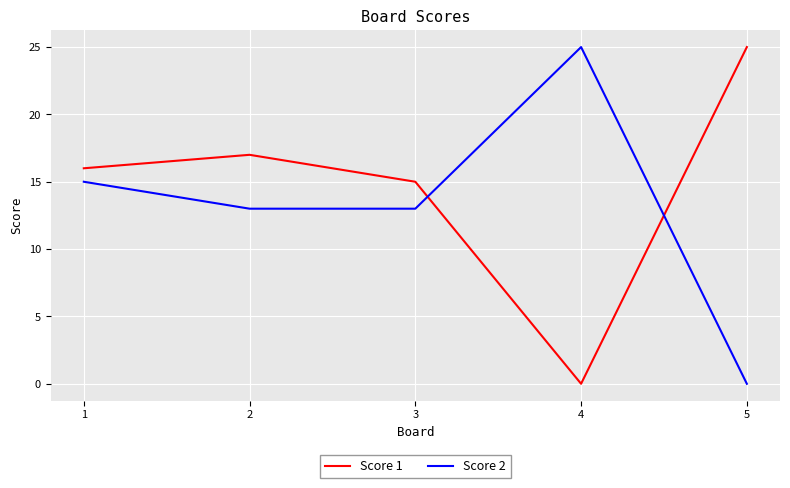

Rank the categories by Score 1 value from lowest to highest.

4, 3, 1, 2, 5